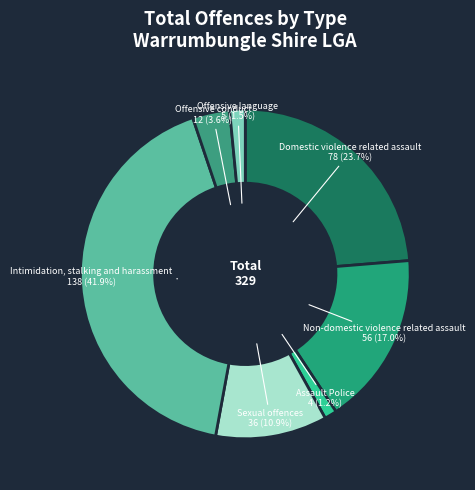

How many slices are in this pie chart?

7